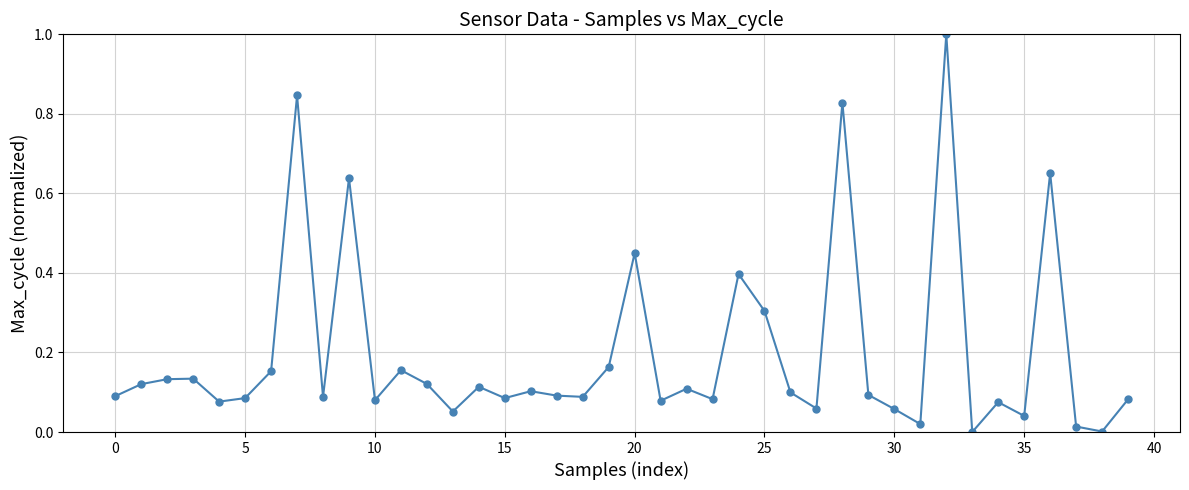

What is the difference between the maximum and minimum values?

1.0